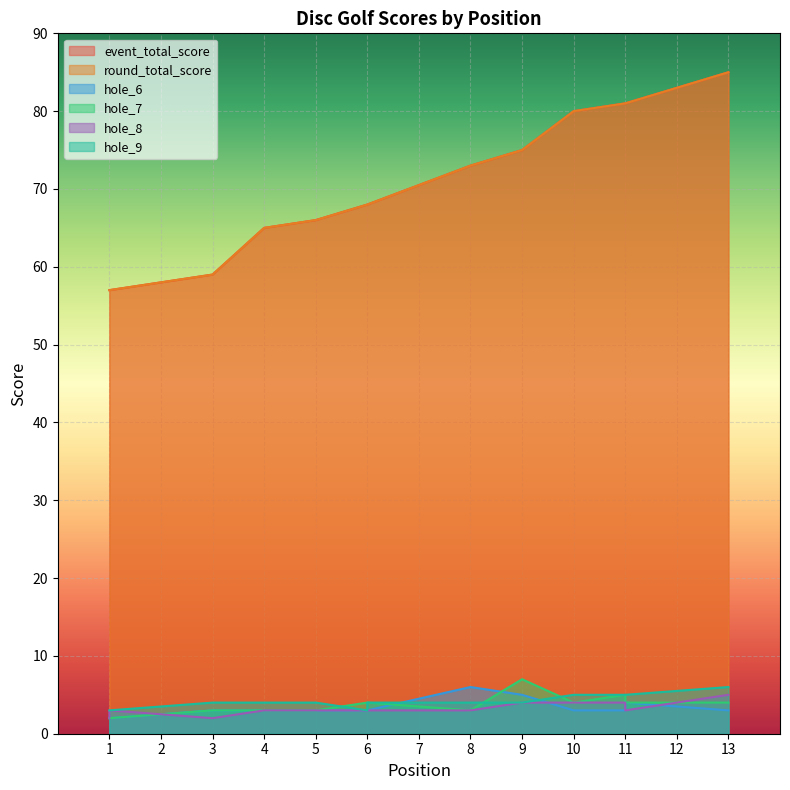

What is the difference between the highest and lowest values at 5?

63